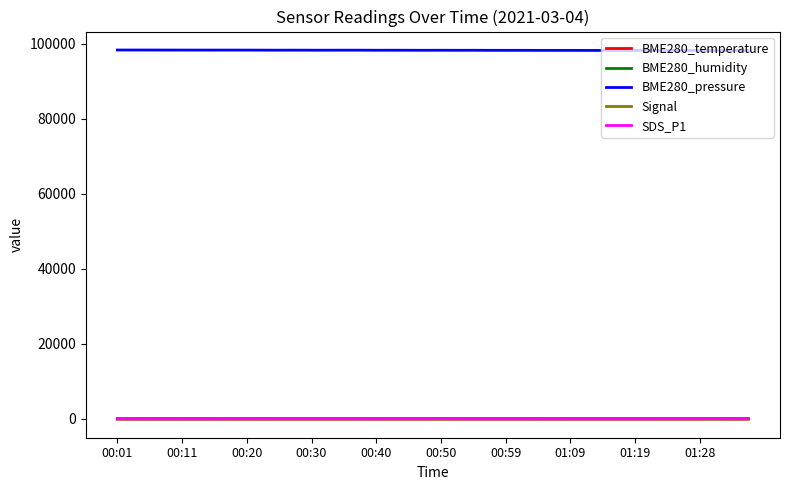

Which series has the largest total across all categories?

BME280_pressure